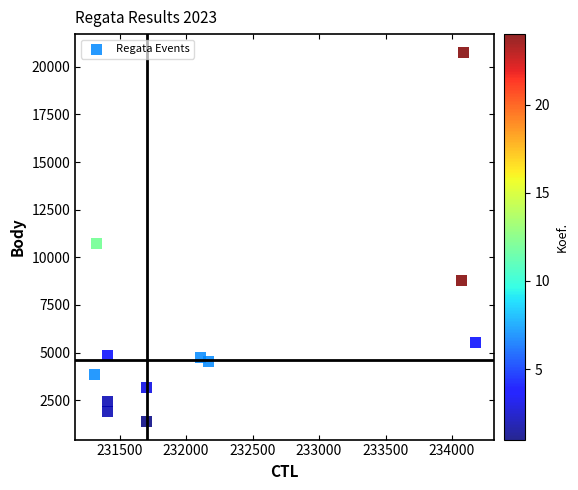

What Y value in the scatter plot is closest to 11074?

10721